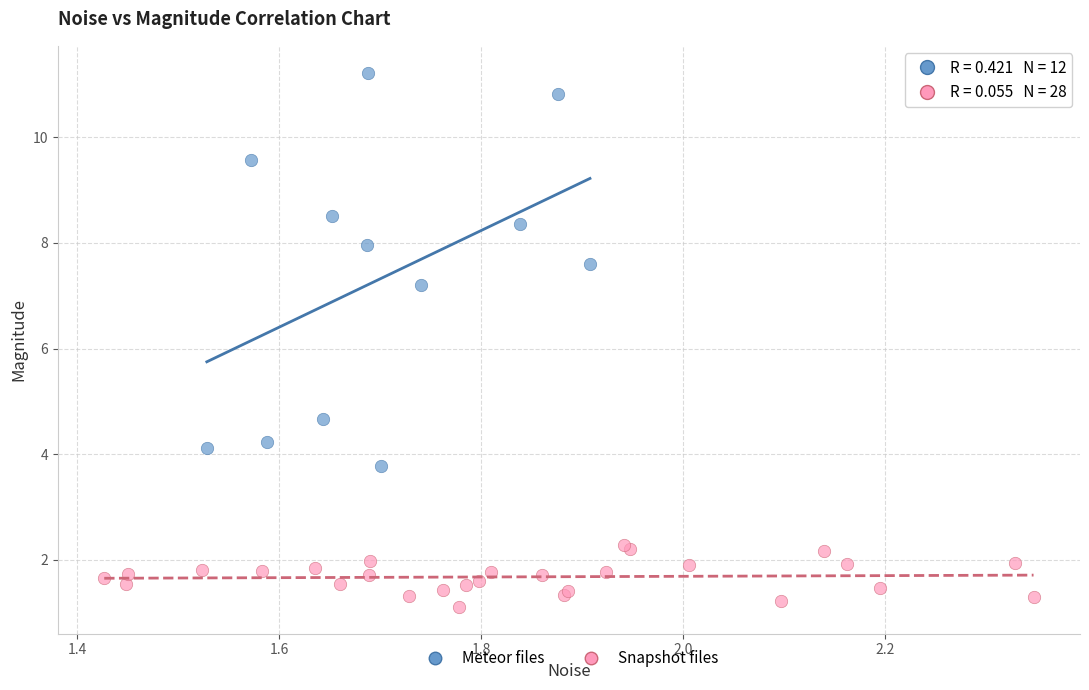

Which series has the widest spread of Y values?

Meteor files